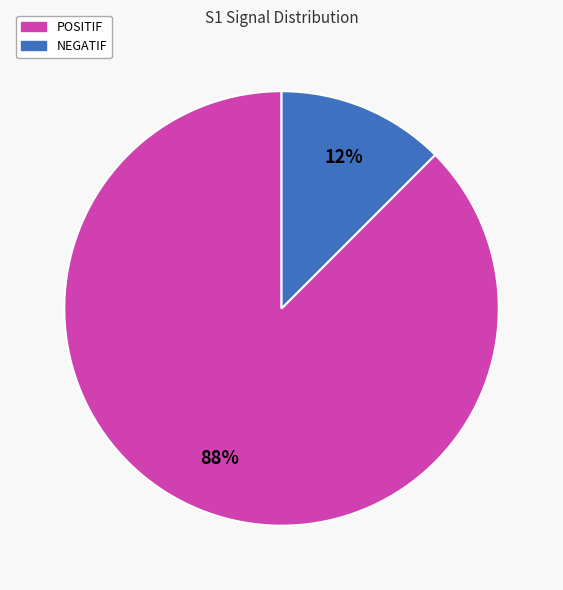

To the nearest percent, what is the combined percentage of POSITIF and NEGATIF?

100%